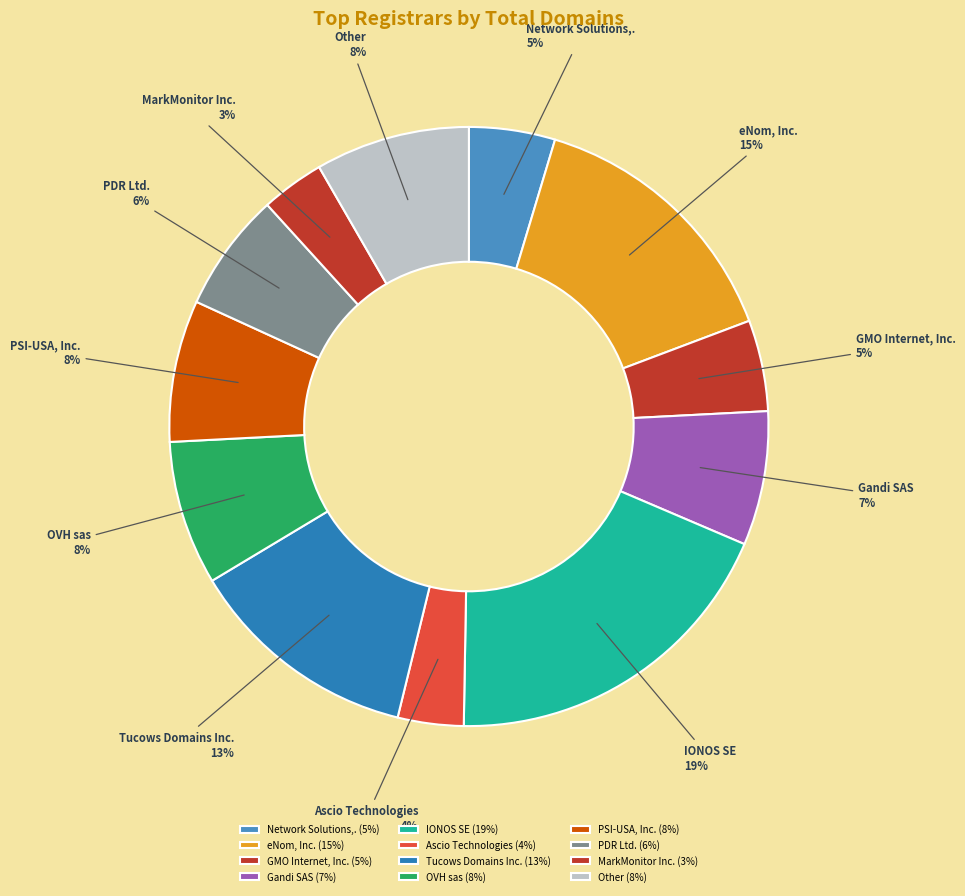

To the nearest percent, what is the average slice percentage?

8%